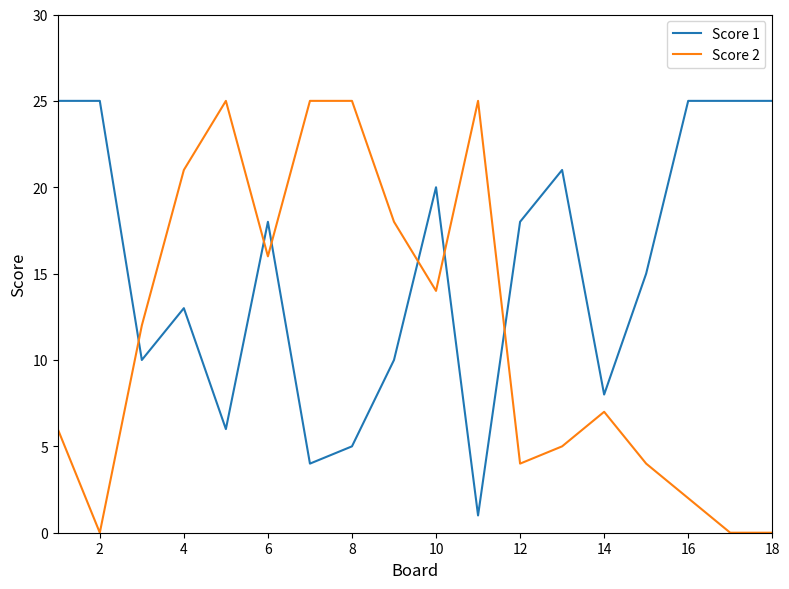

List the series in order of their overall mean, highest first.

Score 1, Score 2